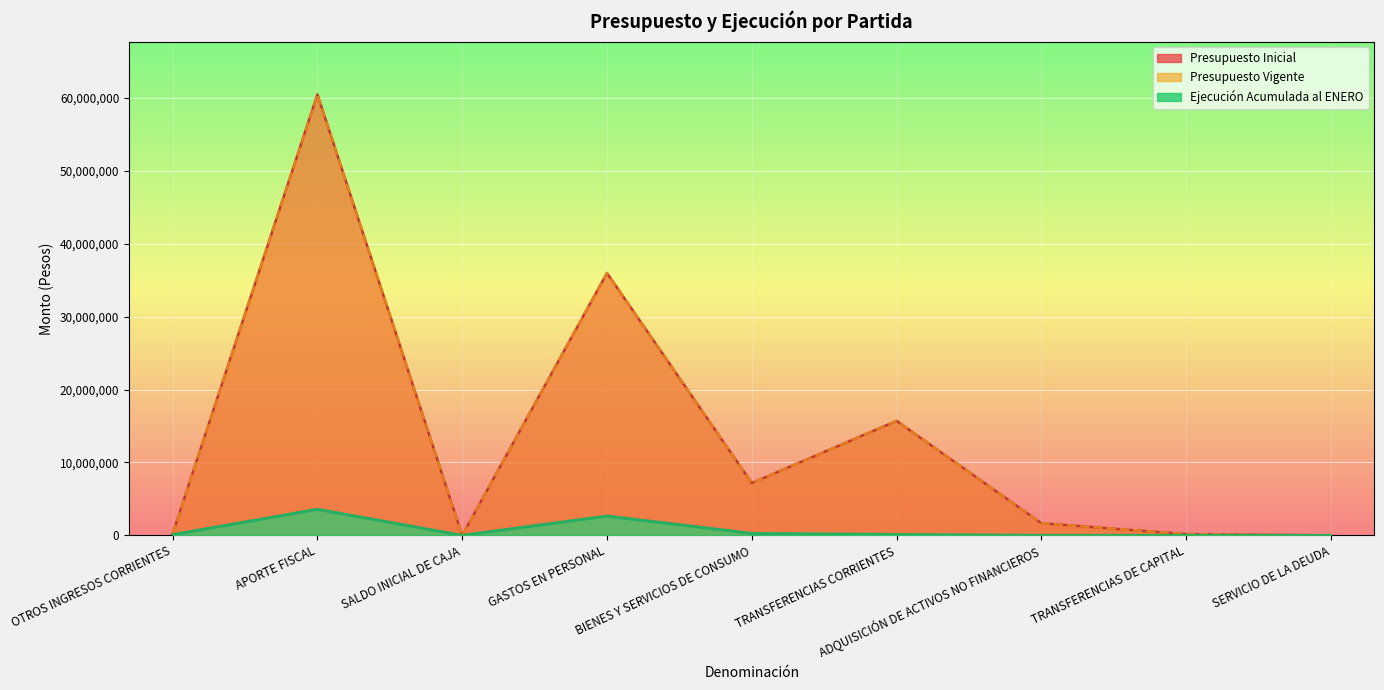

How many positive values does the Ejecución Acumulada al ENERO series have?

5